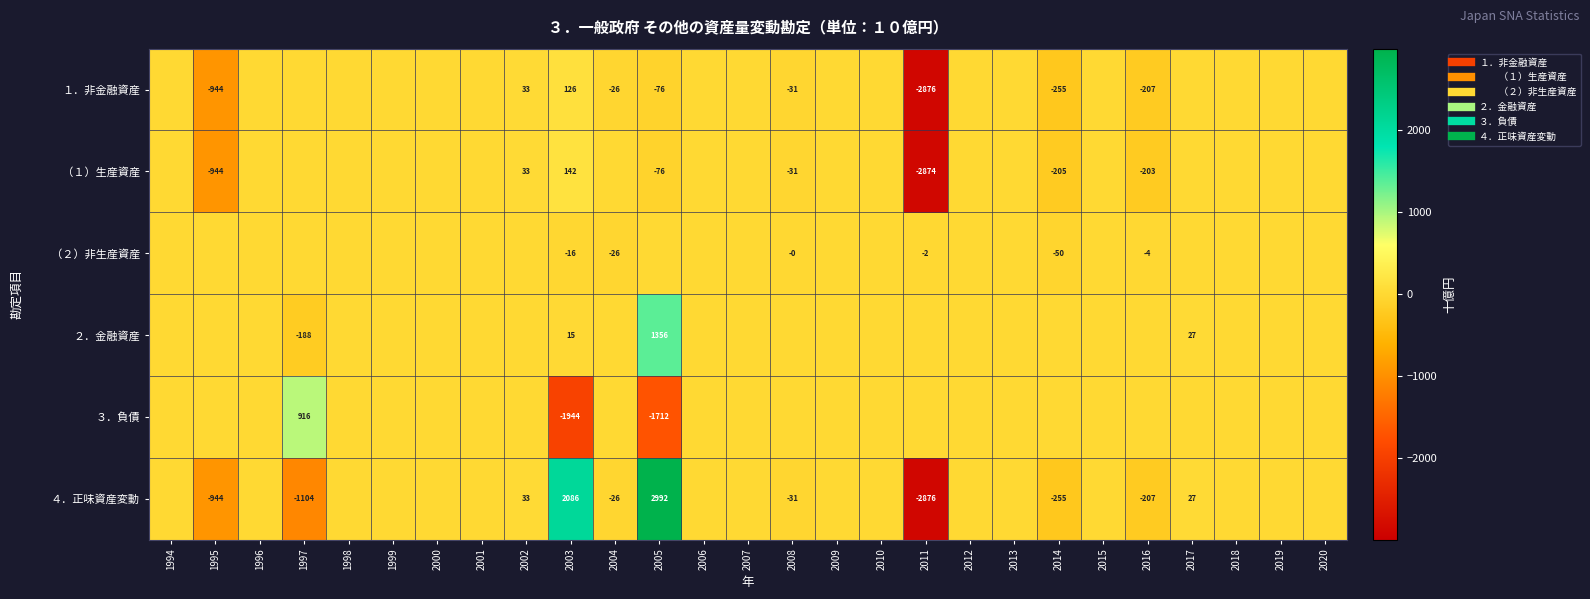

At which category is the sum across all series the highest?

2005